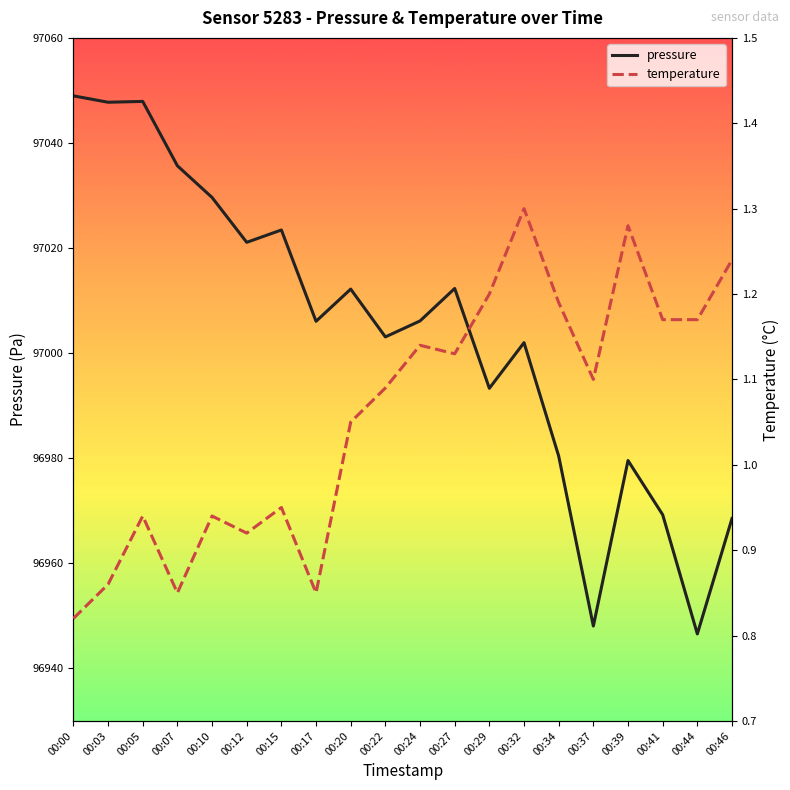

What is the difference between the maximum and minimum values in the temperature series?

0.5